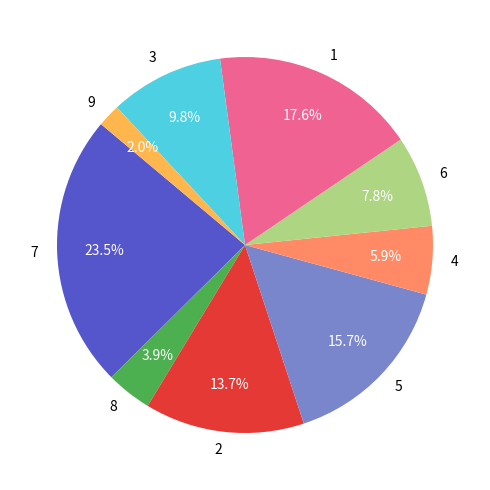

How many slices are in this pie chart?

9